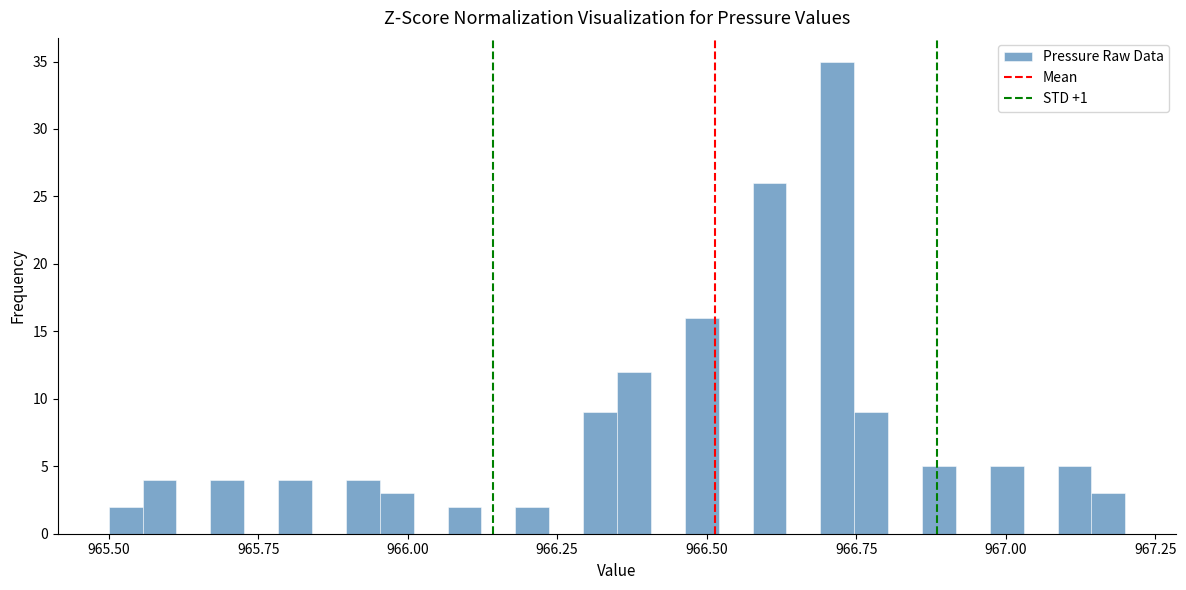

Read against the x-axis, roughly where is the centre of the tallest bar?

966.70